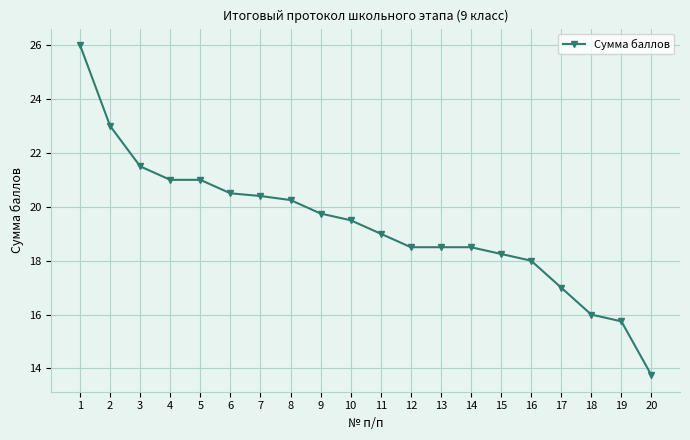

Count the number of data series in this chart.

1